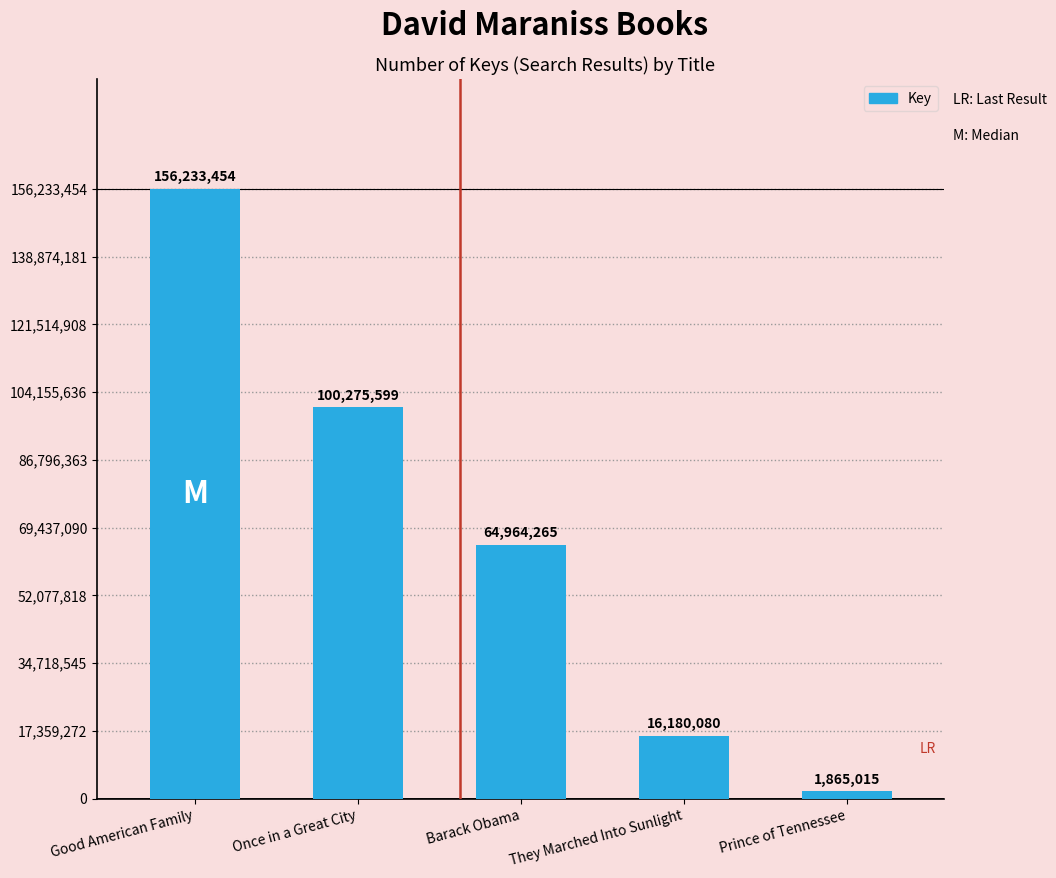

At which label does the data first exceed 64964265?

Good American Family